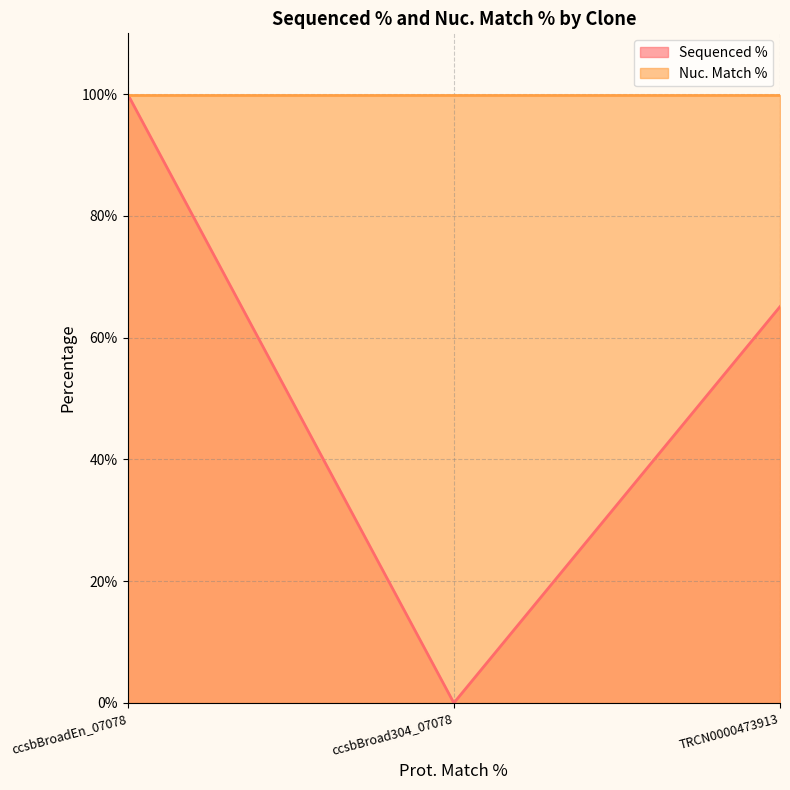

Rank the categories by value from highest to lowest.

ccsbBroadEn_07078, TRCN0000473913, ccsbBroad304_07078